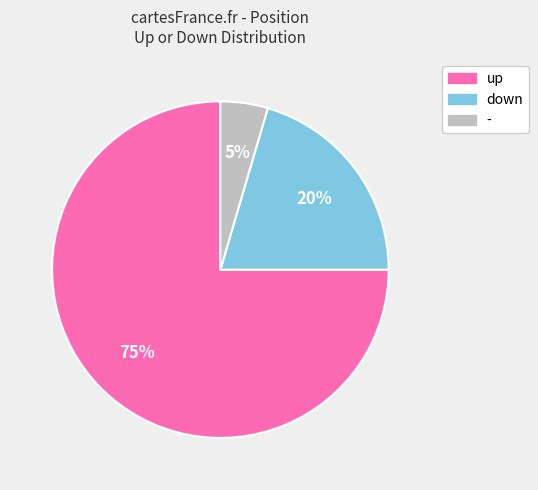

Is there a majority slice in this chart?

Yes